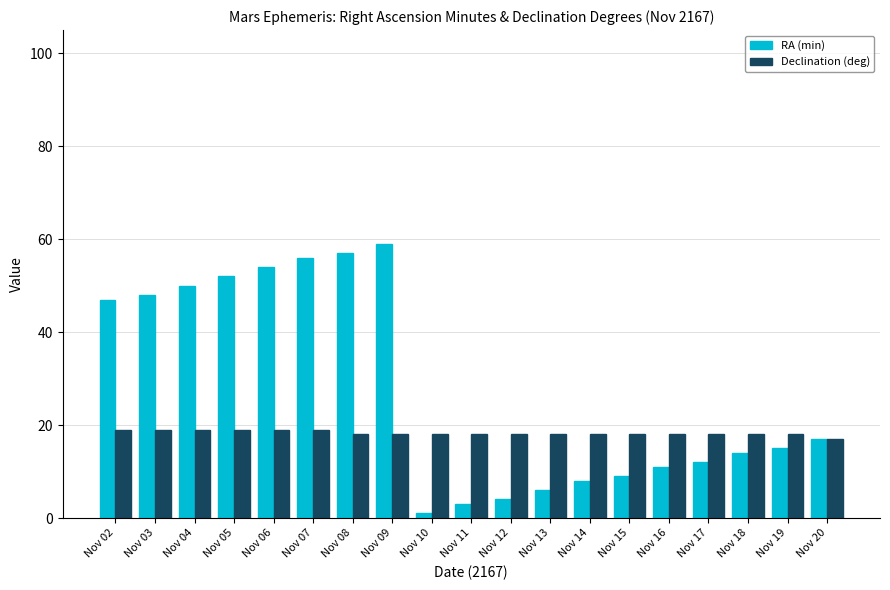

What is the minimum value shown in the chart?

1